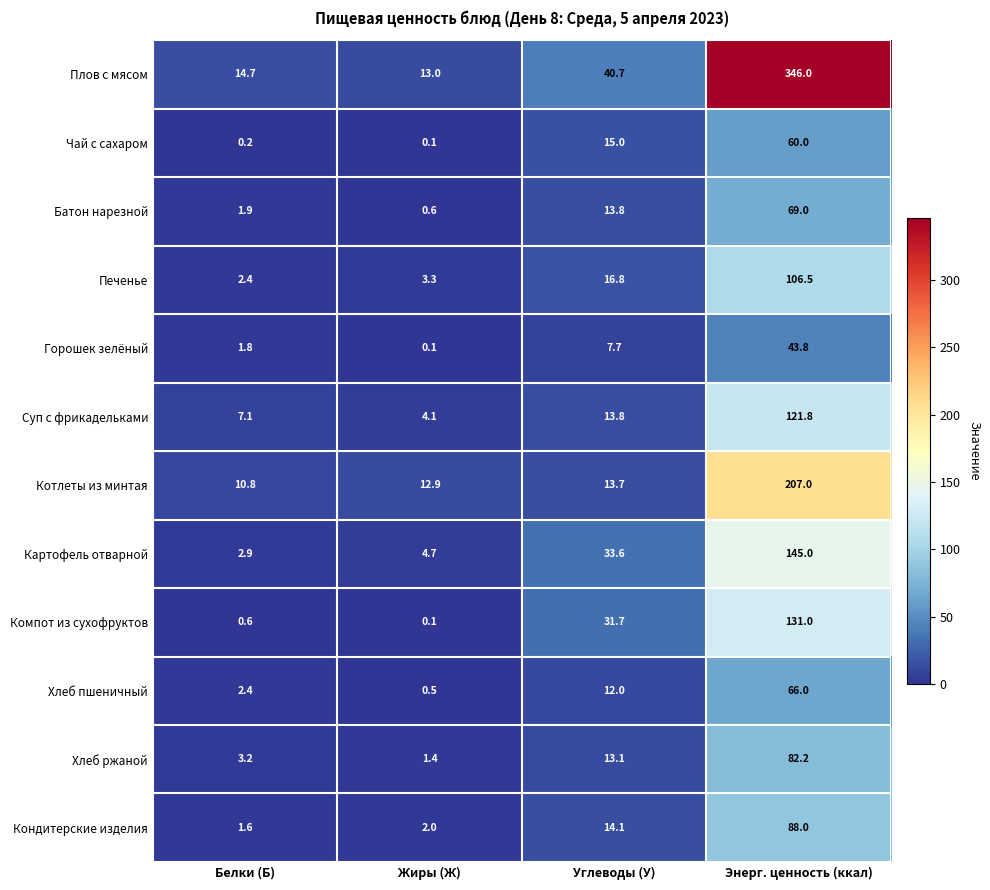

Is it true that Батон нарезной equals 0.6 at Жиры (Ж)?

True